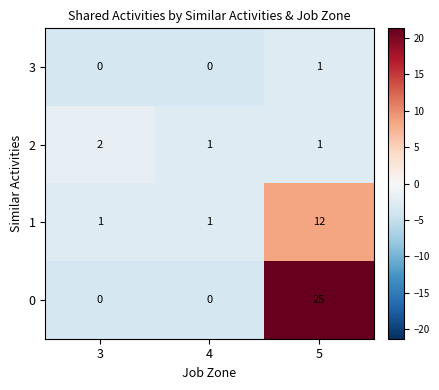

Count the 2 values in the range 1 to 2.

3